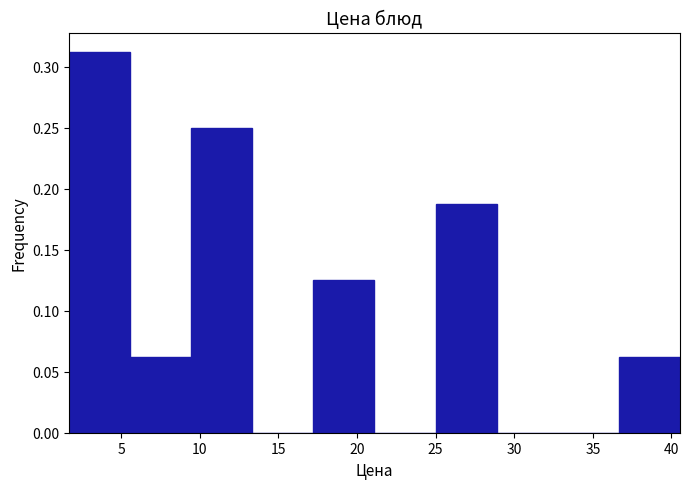

Reading left to right, list every bar in this chart as the range it spans on the x-axis followed by its height. Neither the bar edges nor the heights are printed on the chart, so give them approximately, as read against the axes.

1.5 to 5.5: 0.315
5.5 to 9.5: 0.065
9.5 to 13.5: 0.250
13.5 to 17.0: 0
17.0 to 21.0: 0.125
21.0 to 25.0: 0
25.0 to 29.0: 0.190
29.0 to 33.0: 0
33.0 to 36.5: 0
36.5 to 40.5: 0.065